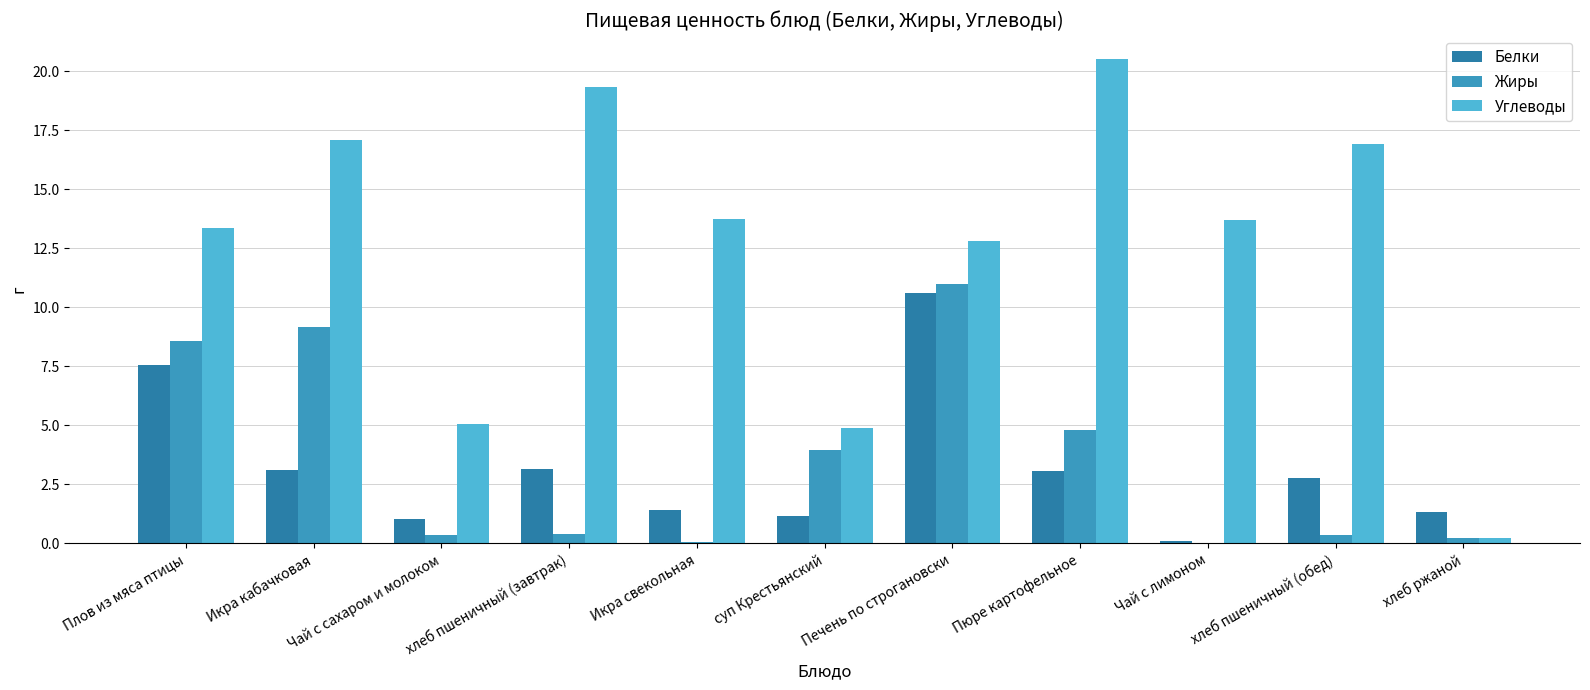

Read the Белки value at Пюре картофельное.

3.1